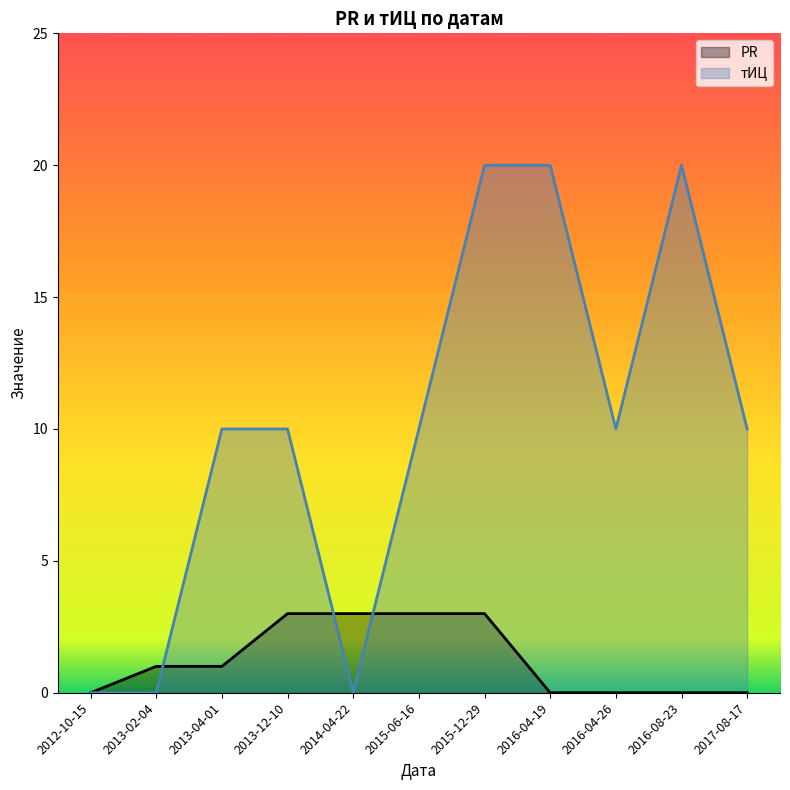

Is it true that тИЦ equals 20 at 2016-04-19?

True